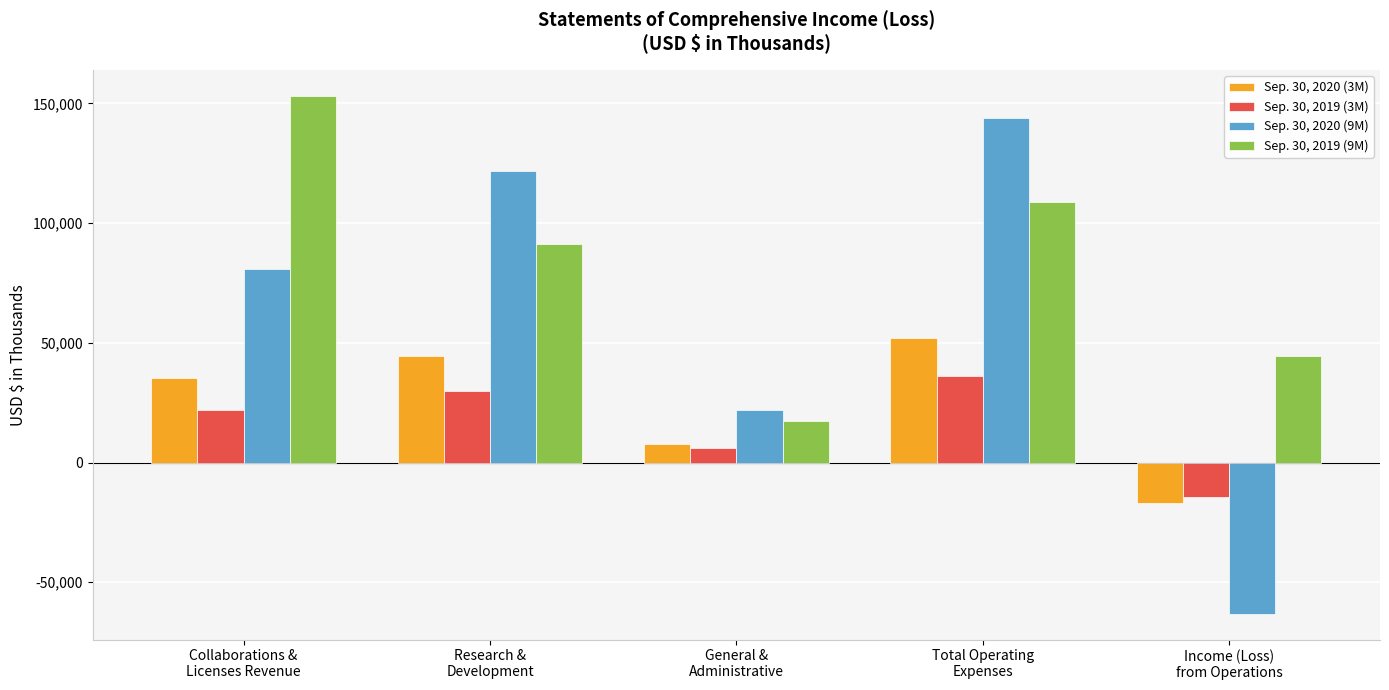

What is the value of the Sep. 30, 2020 (9M) bar at the 2nd from the left?

121853